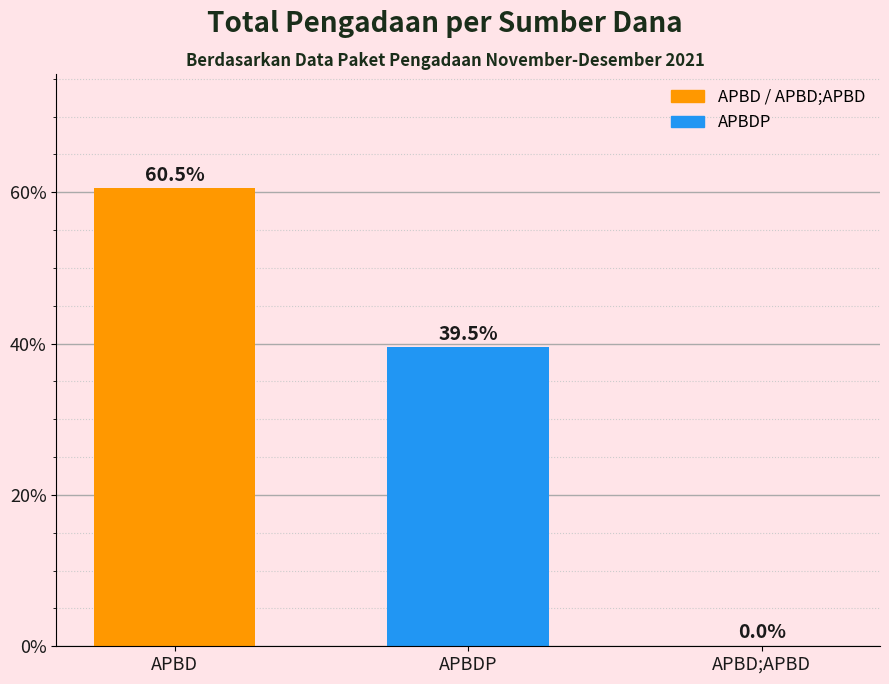

Reading left to right, list all the values displayed in this chart.

60.5	39.5	0.0